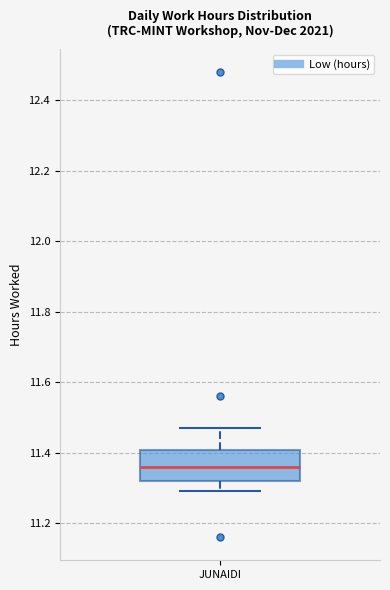

Transcribe this box plot: give where the median line is, the range the box spans, and where the two whiskers end, as read against the y-axis. The values are not printed on the chart, so give them approximately, as read against the axis.

median 11.36, box 11.32 to 11.40, whiskers 11.30 to 11.48